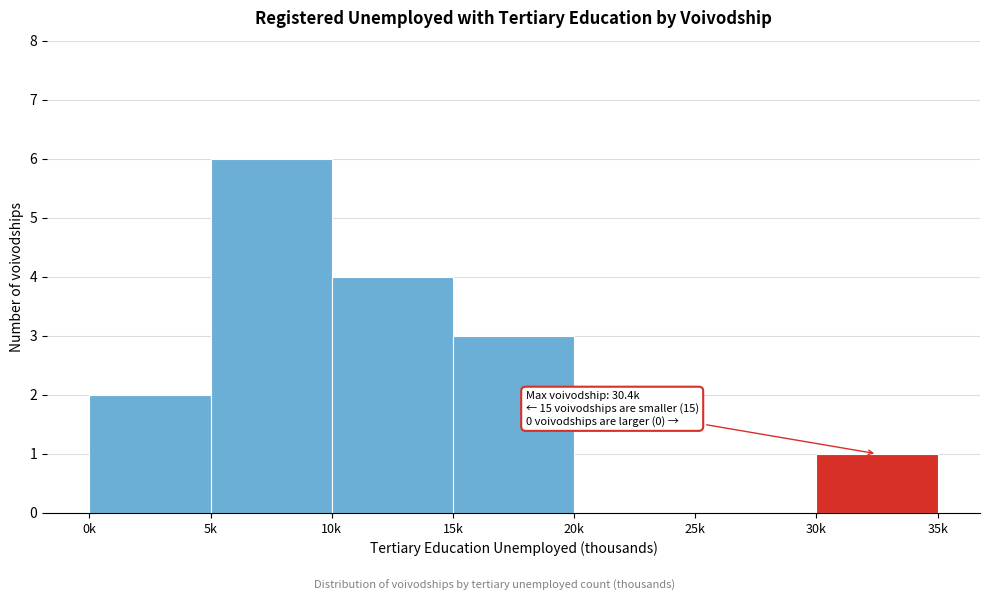

Reading left to right, extract all data points from this chart.

0k=2	5k=6	10k=4	15k=3	20k=0	25k=0	30k=1